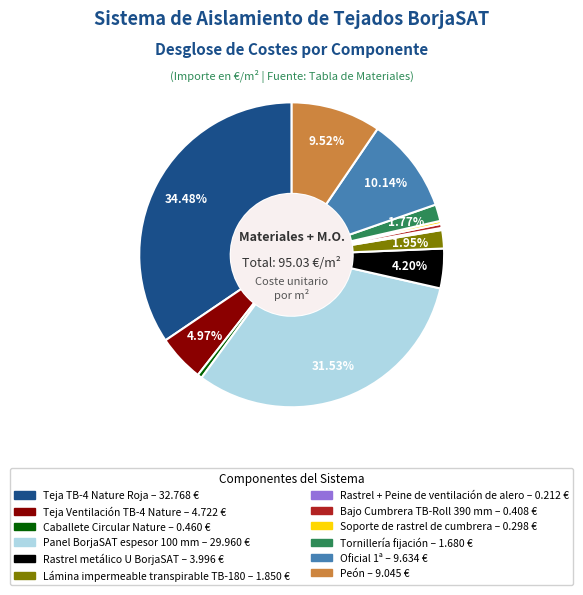

To the nearest percent, what is the average slice percentage?

8%